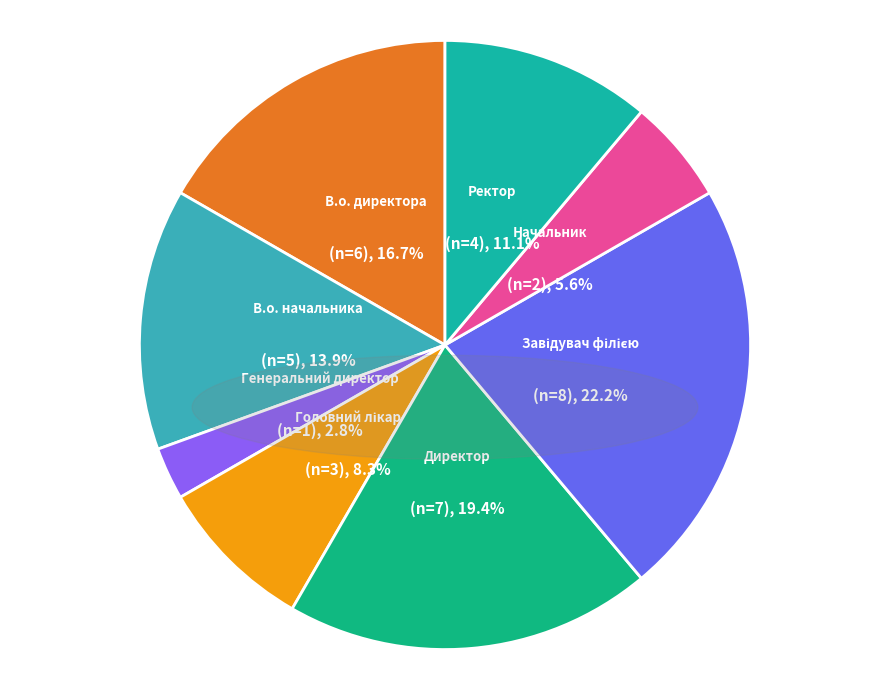

Rank the categories by value from highest to lowest.

Завідувач філією, Директор, В.о. директора, В.о. начальника, Ректор, Головний лікар, Начальник, Генеральний директор